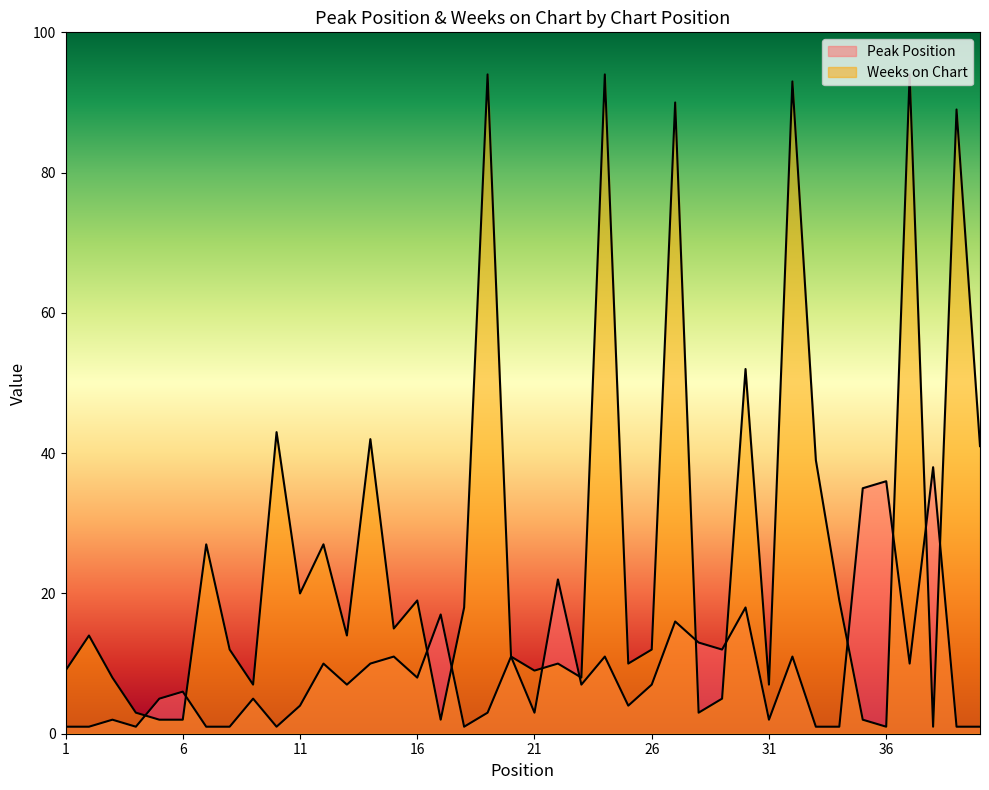

What are all the series names shown in the legend?

Peak Position, Weeks on Chart